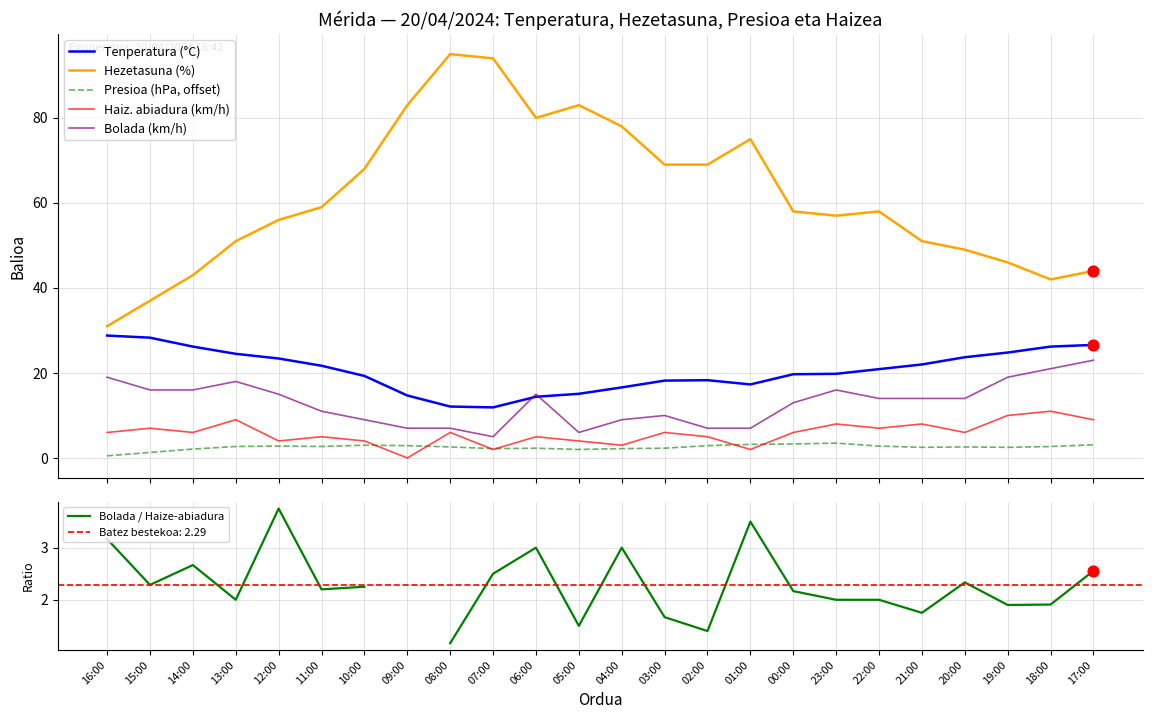

At how many categories does at least one series exceed 56?

14